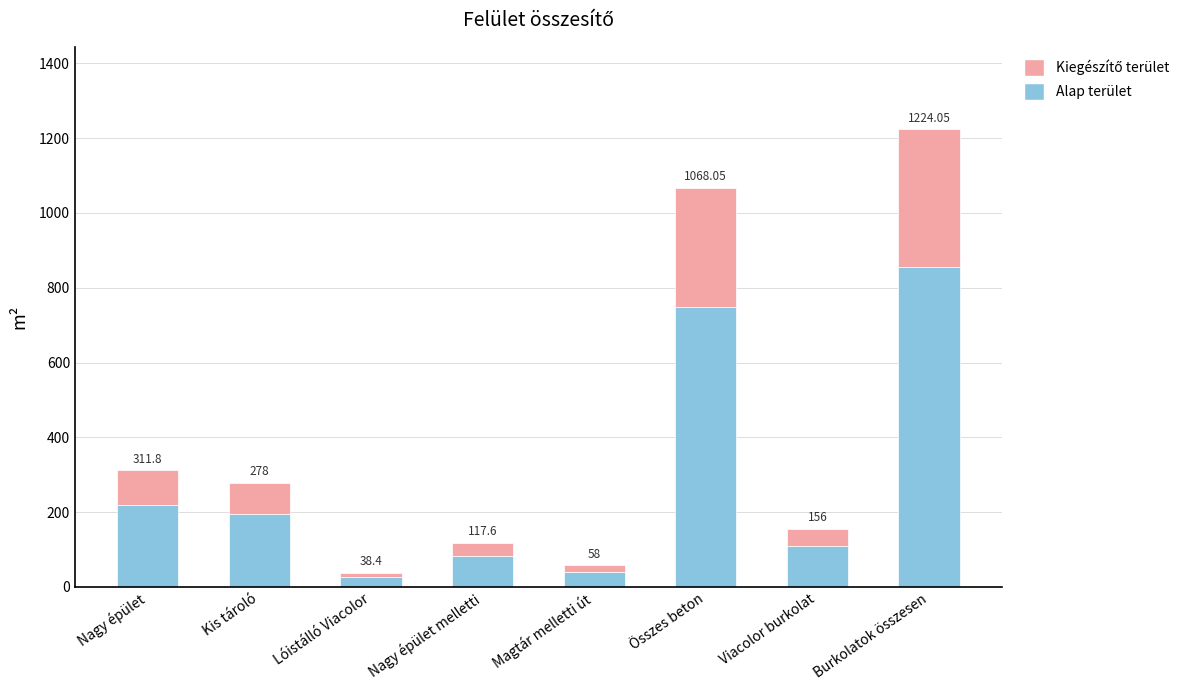

What is the difference between the maximum and minimum values in the Kiegészítő terület series?

355.7